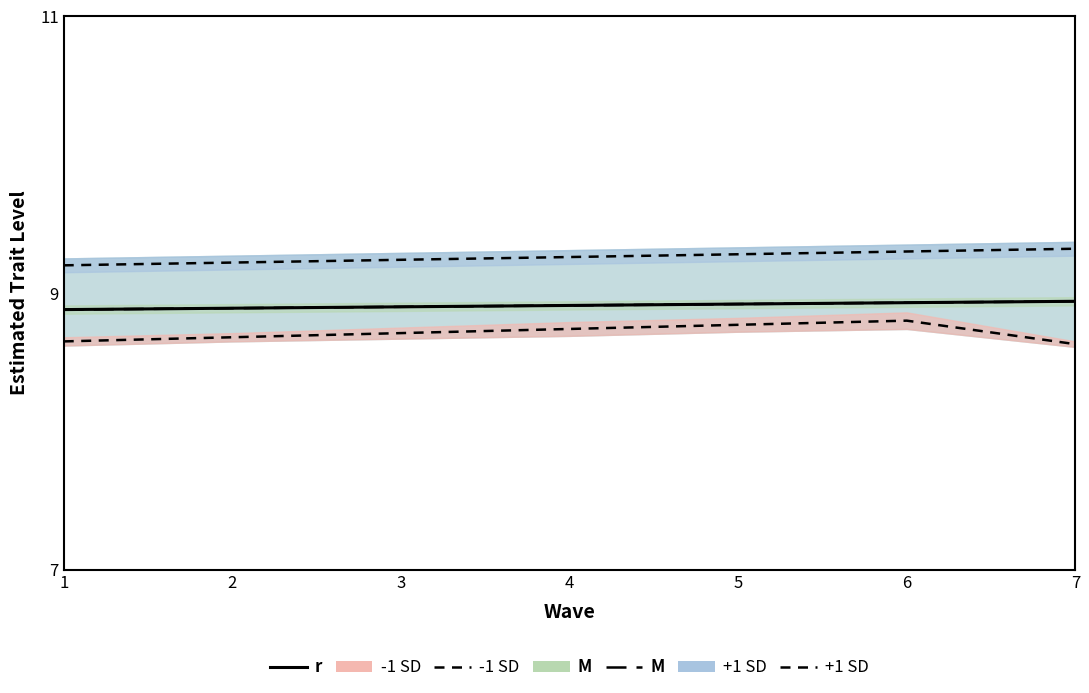

Which series changed the most between 3 and 7?

-1 SD line